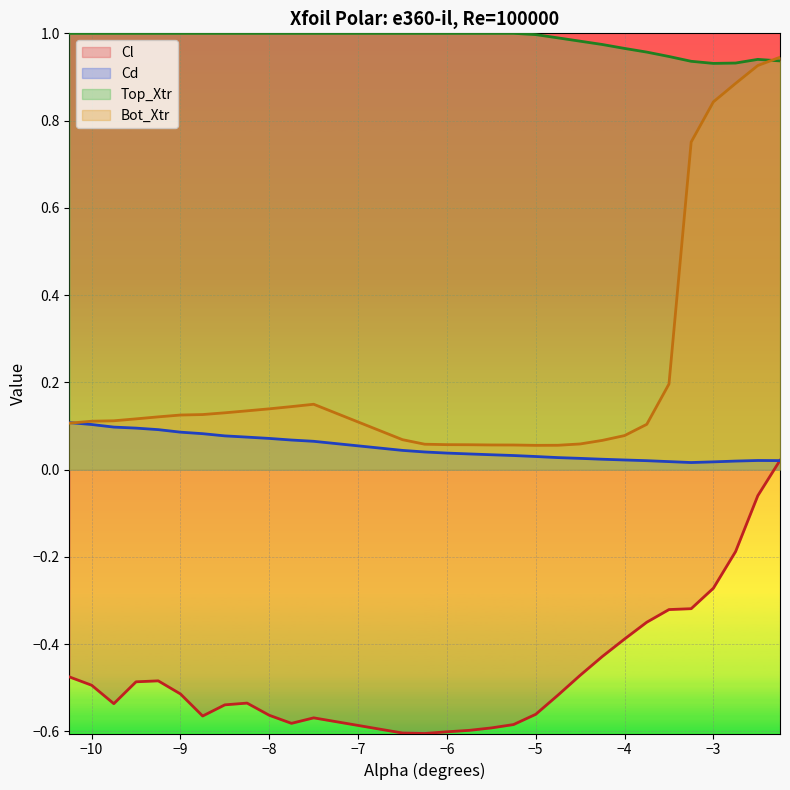

Is the value of Cl at −9 greater than the value of Cd at −5?

No